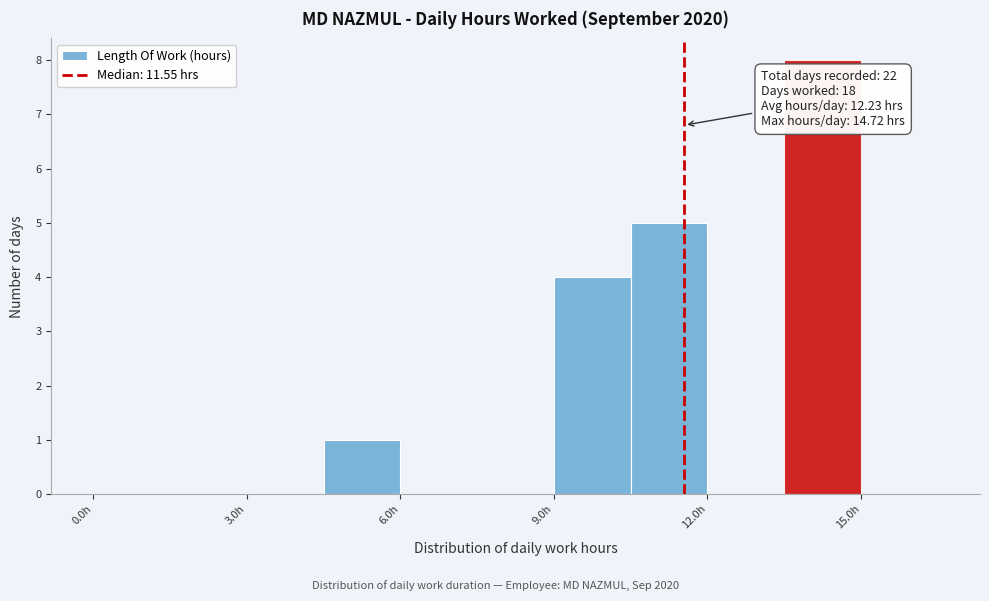

Read against the x-axis, roughly where is the centre of the tallest bar?

14.5